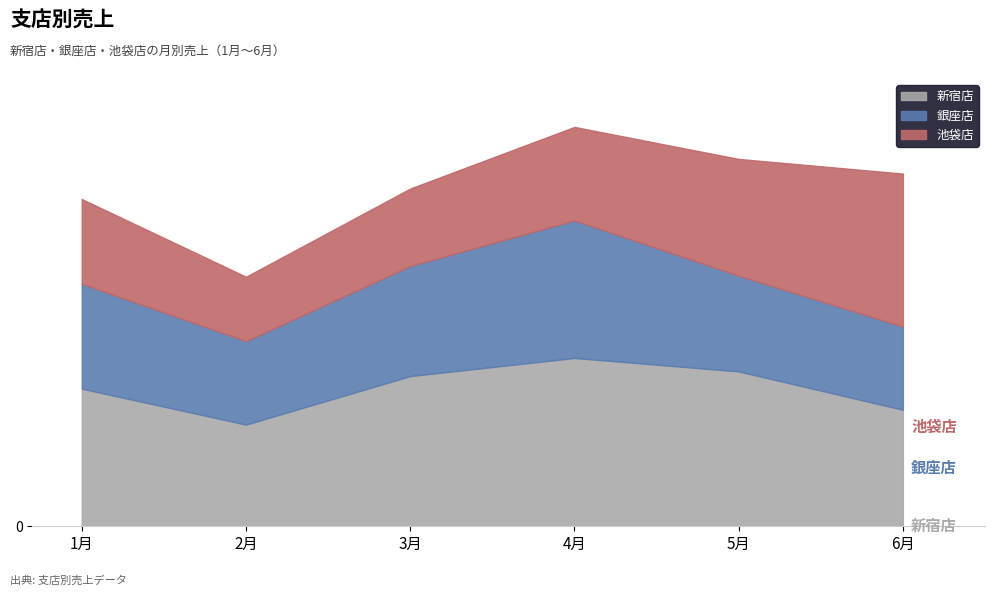

Is it true that 池袋店 equals 4621802 at 1月?

False